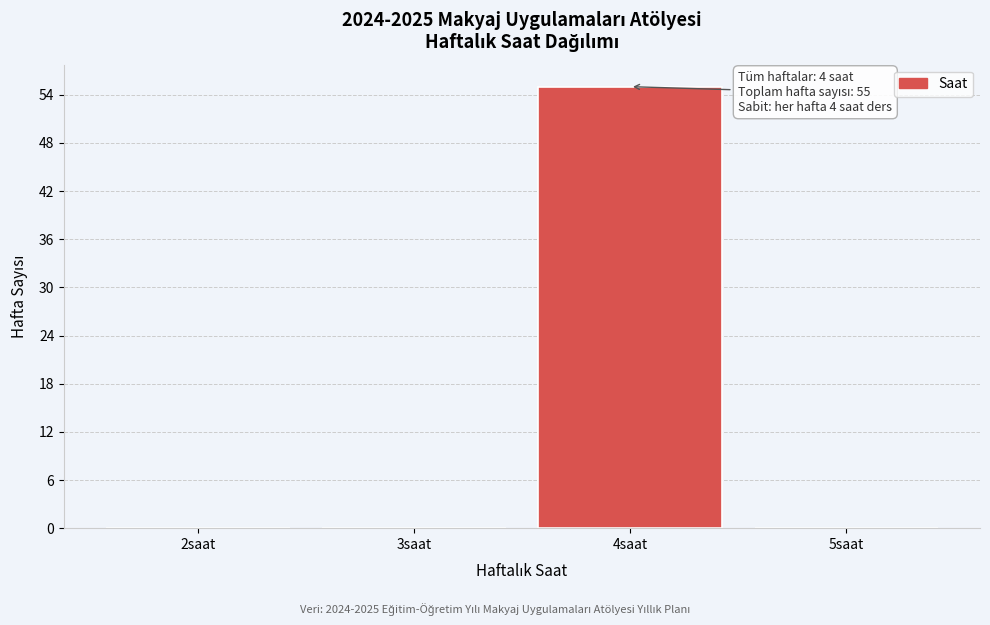

Reading left to right, list all the values displayed in this chart.

2saat=0	3saat=0	4saat=55	5saat=0